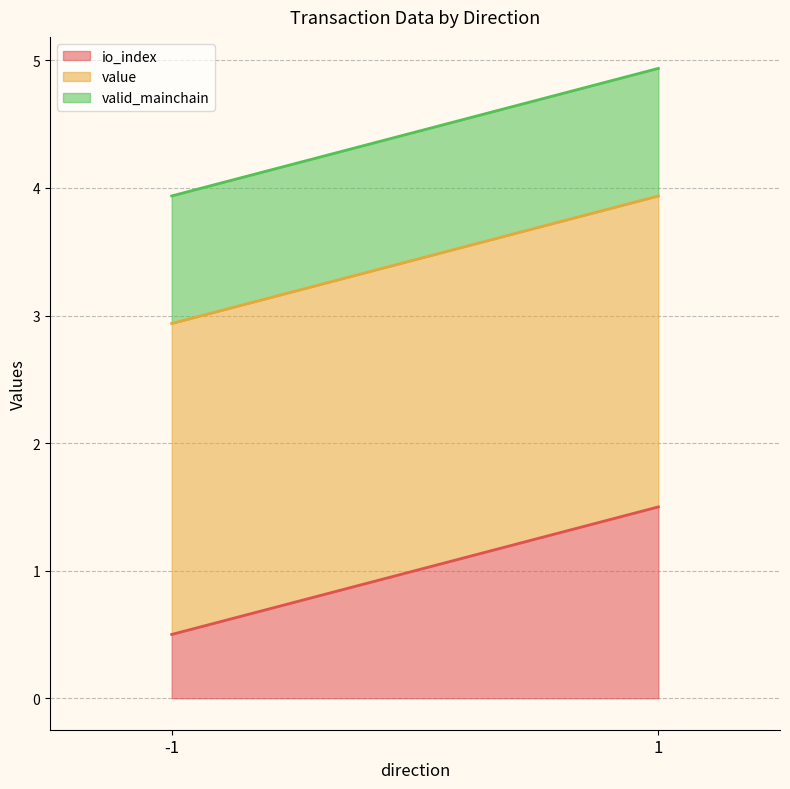

Which series ends up on top after the final intersection of valid_mainchain and value?

valid_mainchain